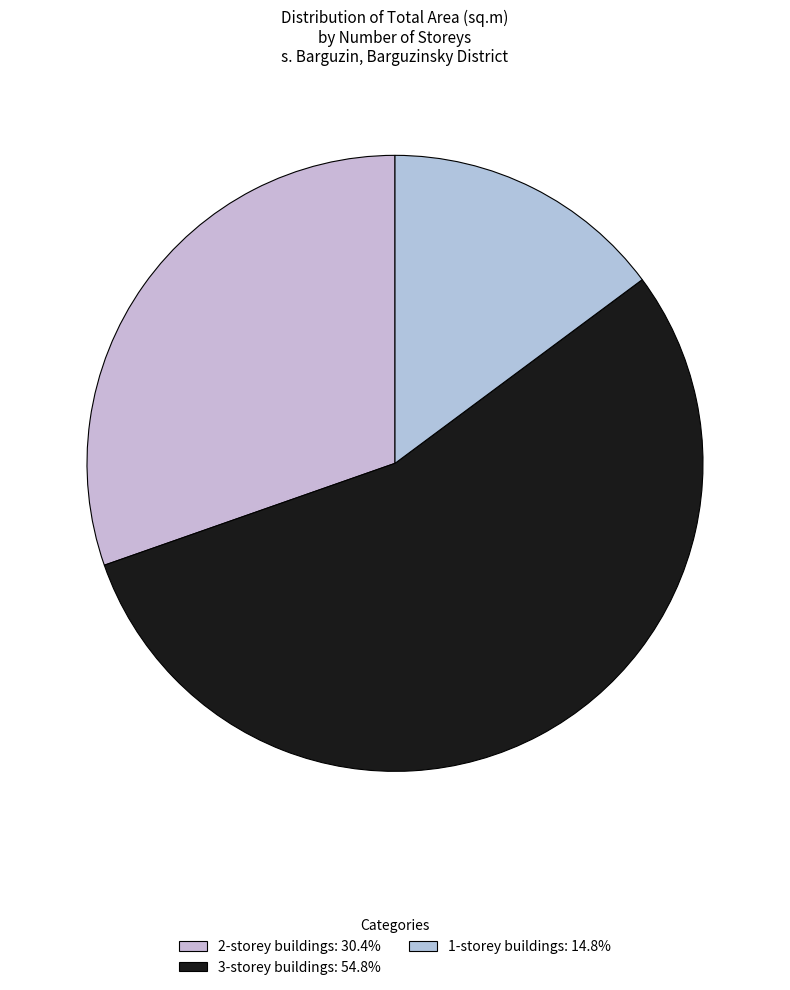

Count the number of slices in the pie.

3